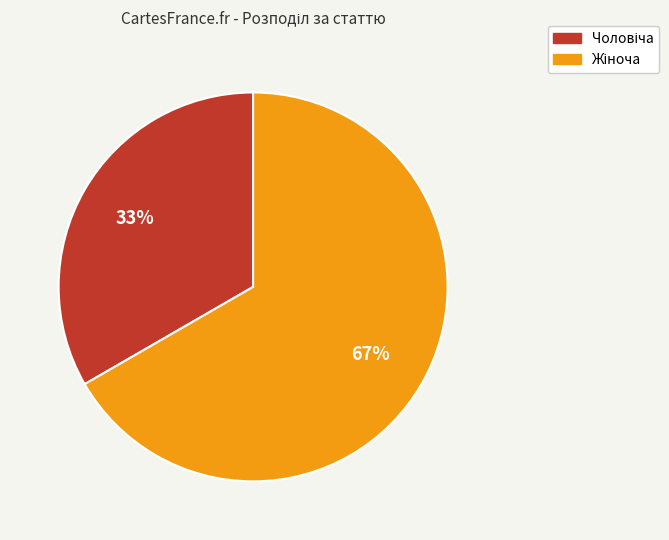

To the nearest percent, what is the average slice percentage?

50%